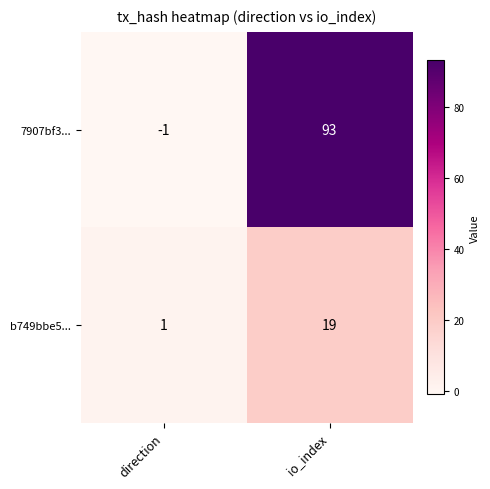

Which series has the largest total across all categories?

7907bf3...